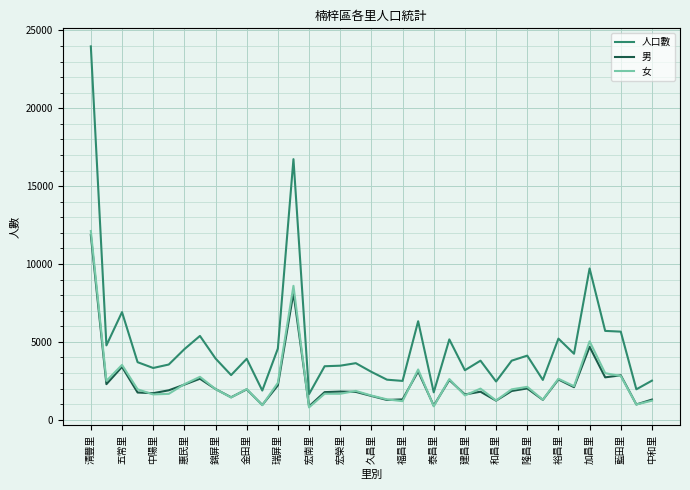

Which series has the largest total across all categories?

人口數